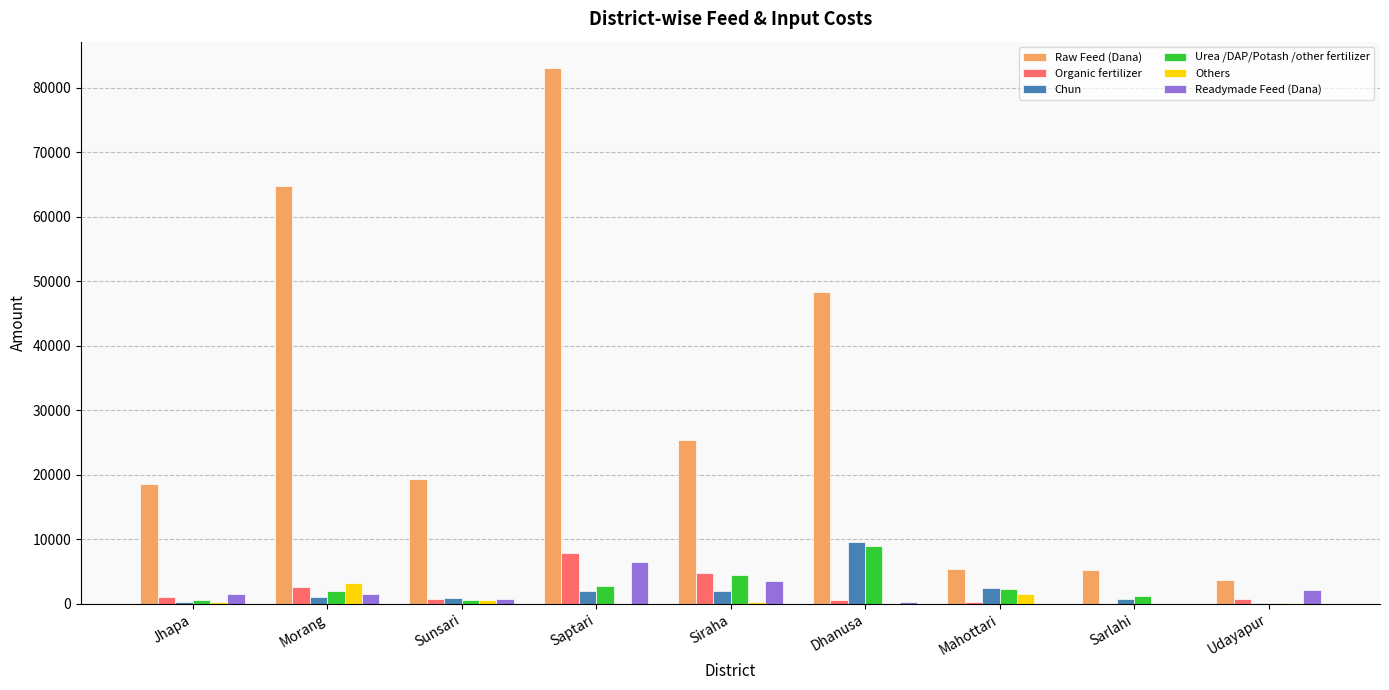

At which label is Others closest to 1609?

Mahottari